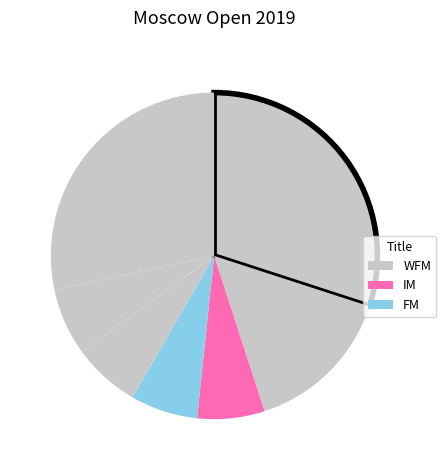

Does any single category account for the majority?

No